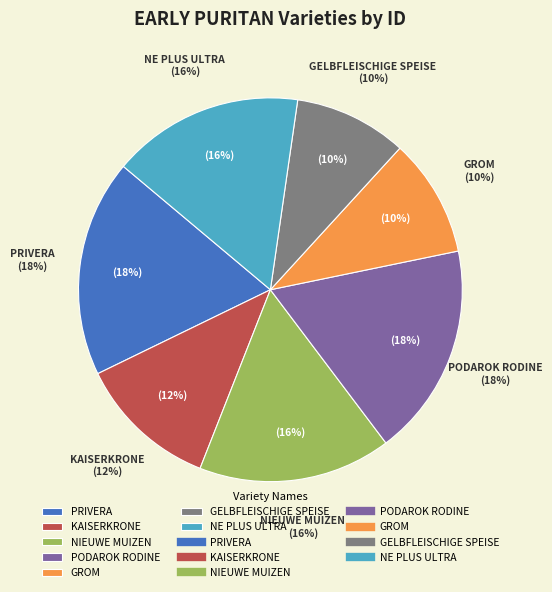

Is PRIVERA the majority of the pie?

No